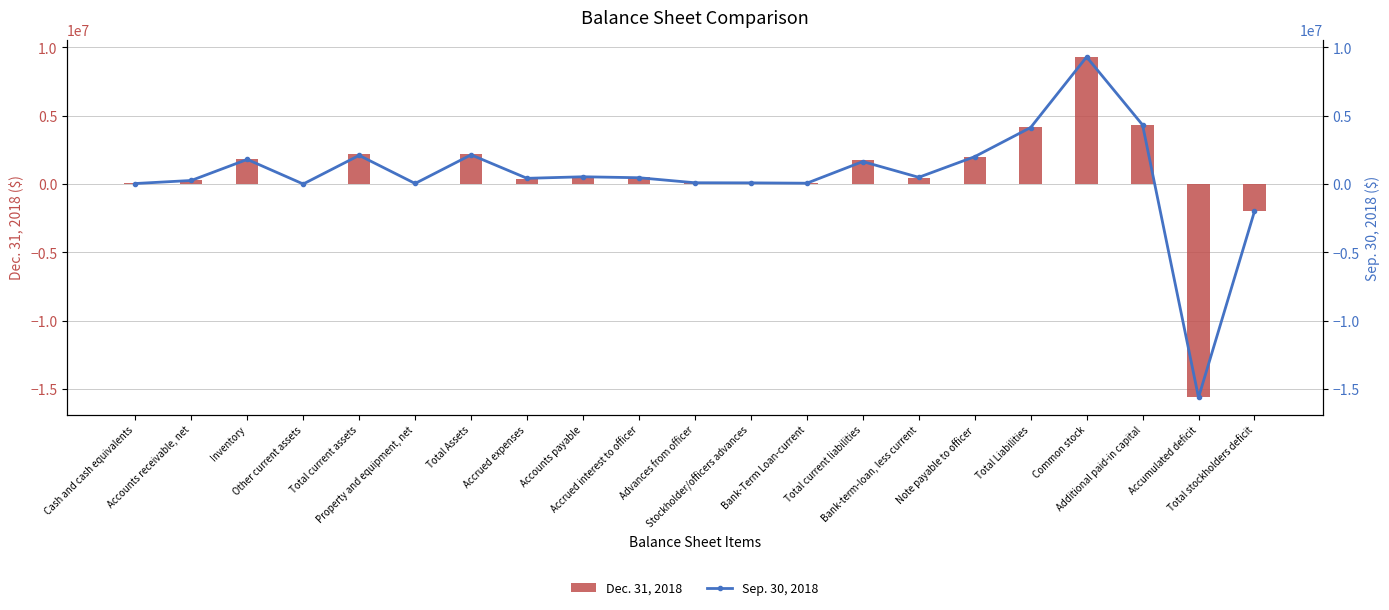

Which series has the widest spread of values?

Sep. 30, 2018